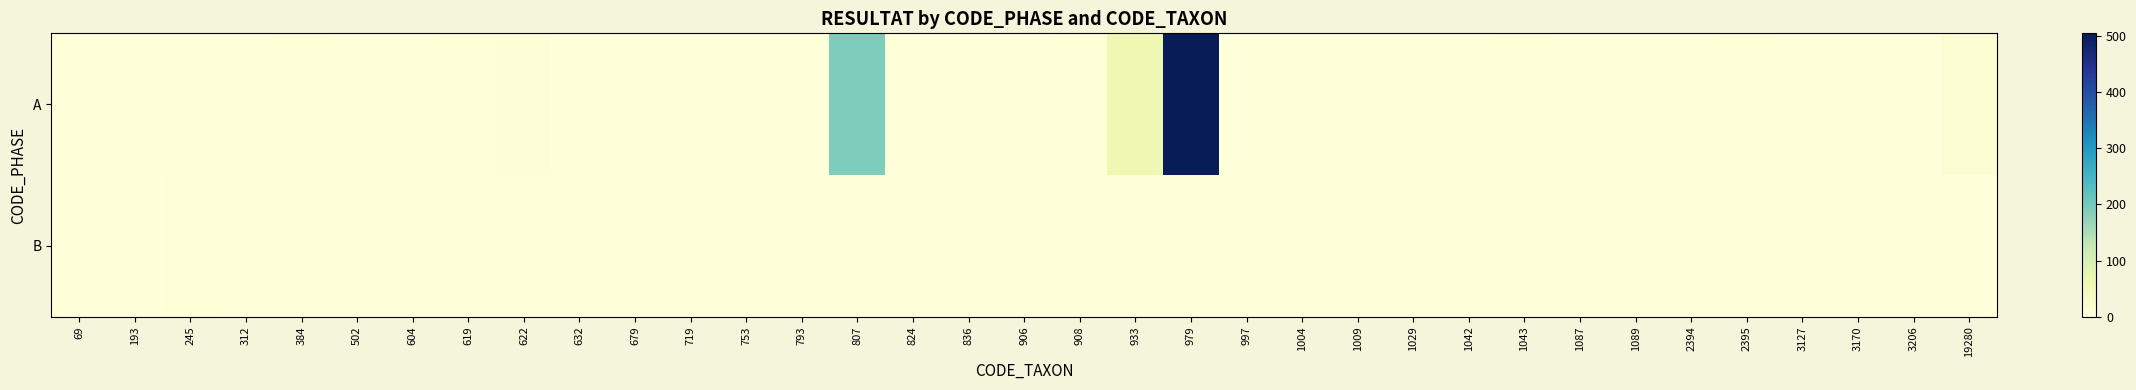

Reading left to right, transcribe all the data shown in this chart.

A: 69=0	193=0	245=1	312=0	384=3	502=0	604=1	619=2	622=6	632=1	679=0	719=0	753=0	793=1	807=189	824=1	836=0	906=1	908=2	933=61	979=504	997=0	1004=1	1009=1	1029=1	1042=0	1043=2	1087=1	1089=1	2394=1	2395=3	3127=1	3170=1	3206=1	19280=10
B: 69=0	193=0	245=3	312=0	384=0	502=0	604=0	619=0	622=0	632=0	679=0	719=0	753=0	793=0	807=0	824=0	836=0	906=0	908=0	933=0	979=0	997=0	1004=0	1009=0	1029=0	1042=0	1043=0	1087=0	1089=0	2394=0	2395=0	3127=0	3170=0	3206=0	19280=0